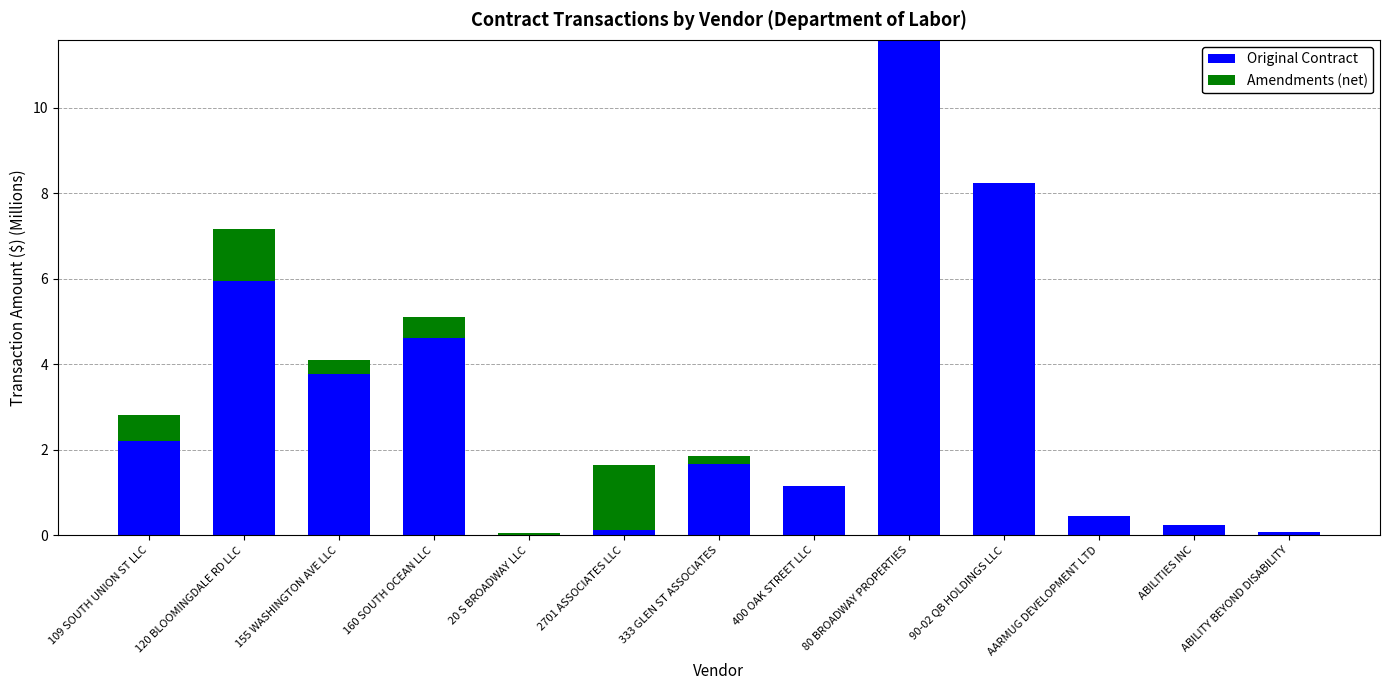

Where does the Amendments (net) series first go above 0?

109 SOUTH UNION ST LLC